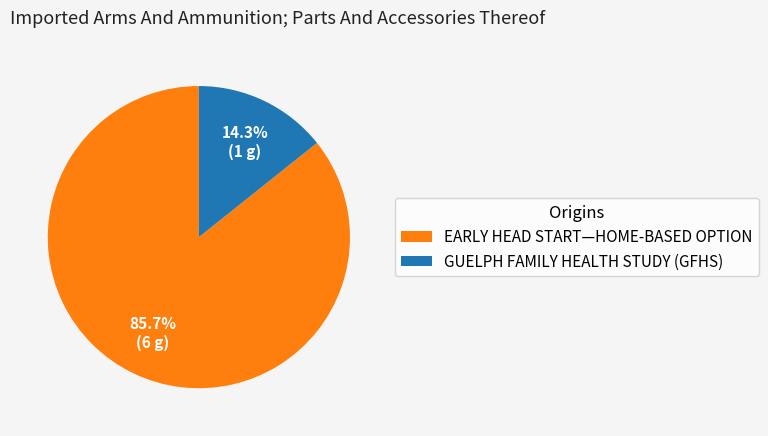

To the nearest percent, what is the average slice percentage?

50%